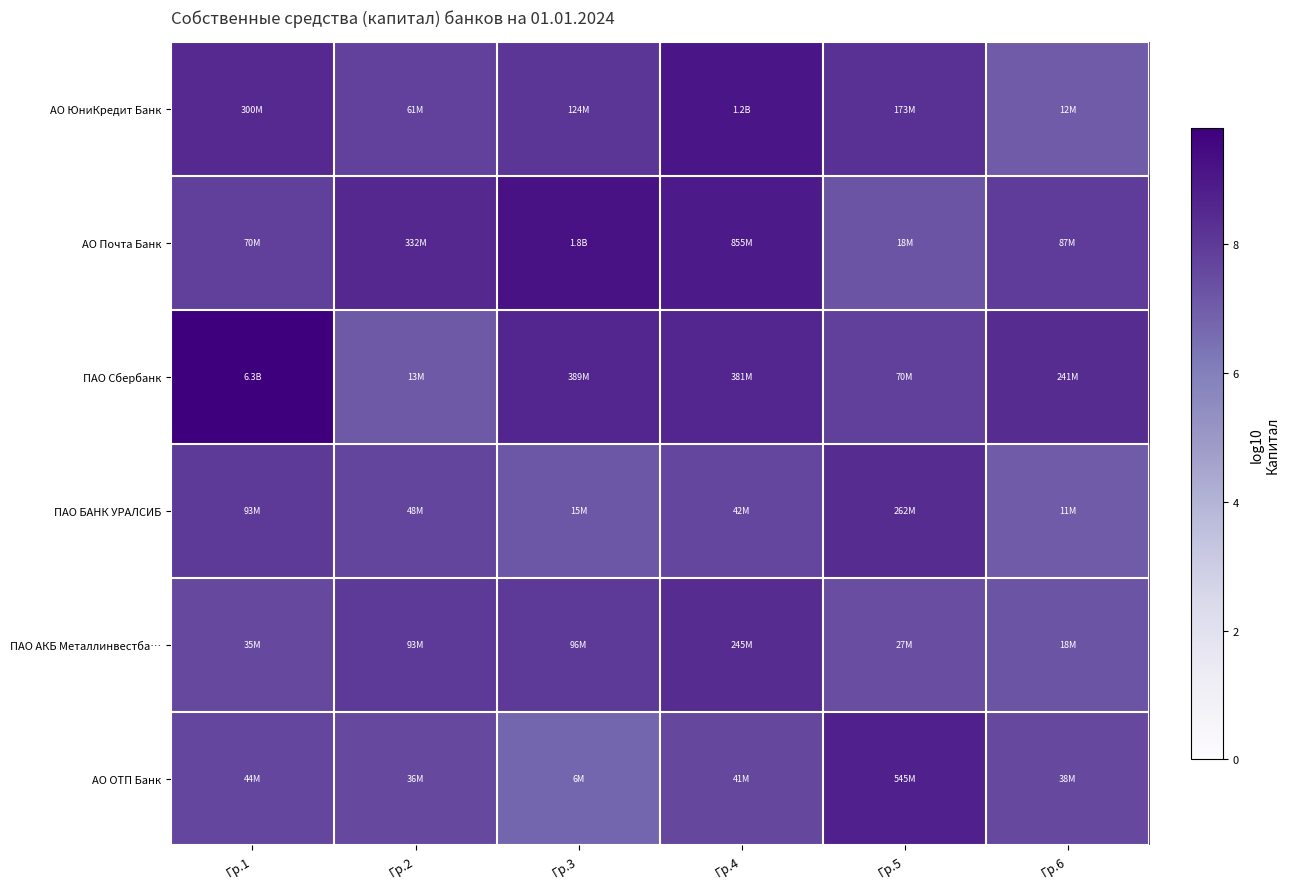

Reading left to right, transcribe all the data shown in this chart.

АО ЮниКредит Банк: Гр.1=8.5	Гр.2=7.8	Гр.3=8.1	Гр.4=9.1	Гр.5=8.2	Гр.6=7.1
АО Почта Банк: Гр.1=7.8	Гр.2=8.5	Гр.3=9.3	Гр.4=8.9	Гр.5=7.3	Гр.6=7.9
ПАО Сбербанк: Гр.1=9.8	Гр.2=7.1	Гр.3=8.6	Гр.4=8.6	Гр.5=7.8	Гр.6=8.4
ПАО БАНК УРАЛСИБ: Гр.1=8.0	Гр.2=7.7	Гр.3=7.2	Гр.4=7.6	Гр.5=8.4	Гр.6=7.1
ПАО АКБ Металлинвестба…: Гр.1=7.5	Гр.2=8.0	Гр.3=8.0	Гр.4=8.4	Гр.5=7.4	Гр.6=7.3
АО ОТП Банк: Гр.1=7.6	Гр.2=7.6	Гр.3=6.8	Гр.4=7.6	Гр.5=8.7	Гр.6=7.6